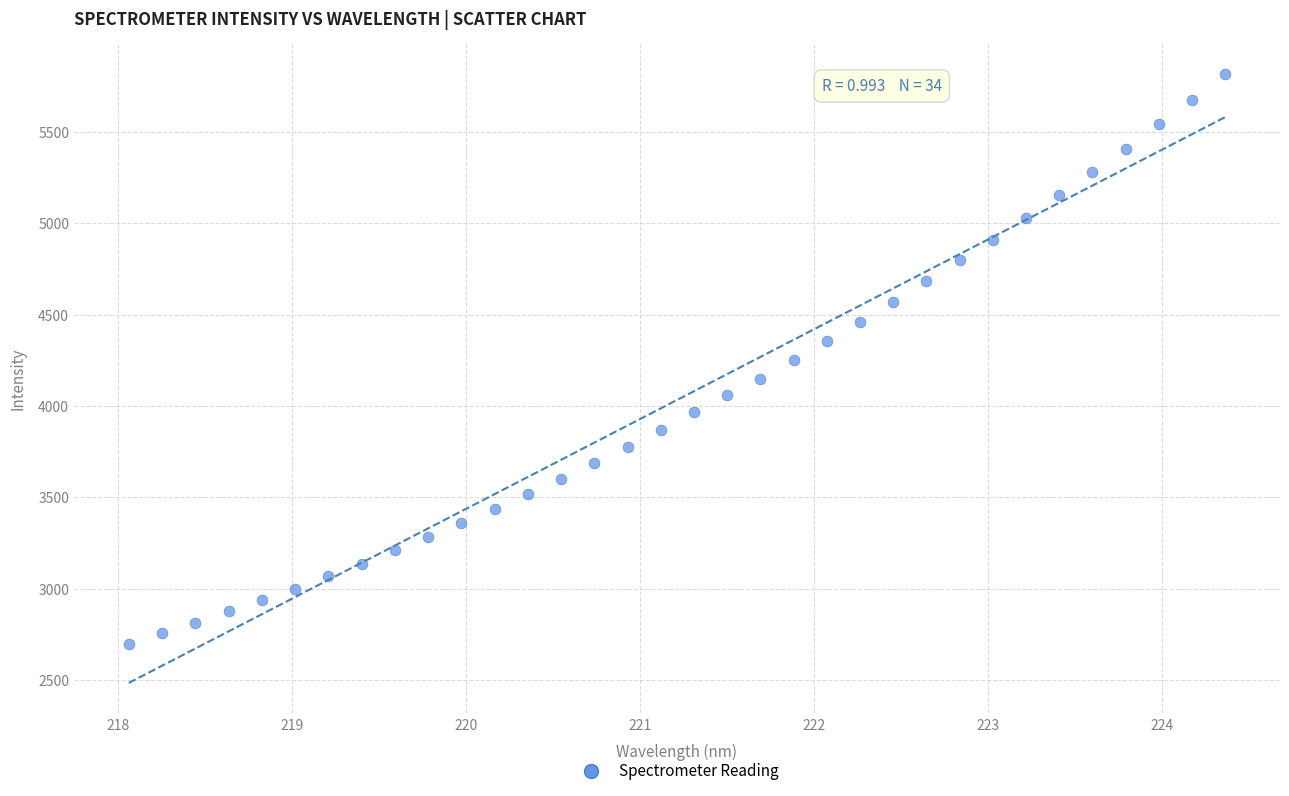

What is the range of X values (max minus min)?

6.3